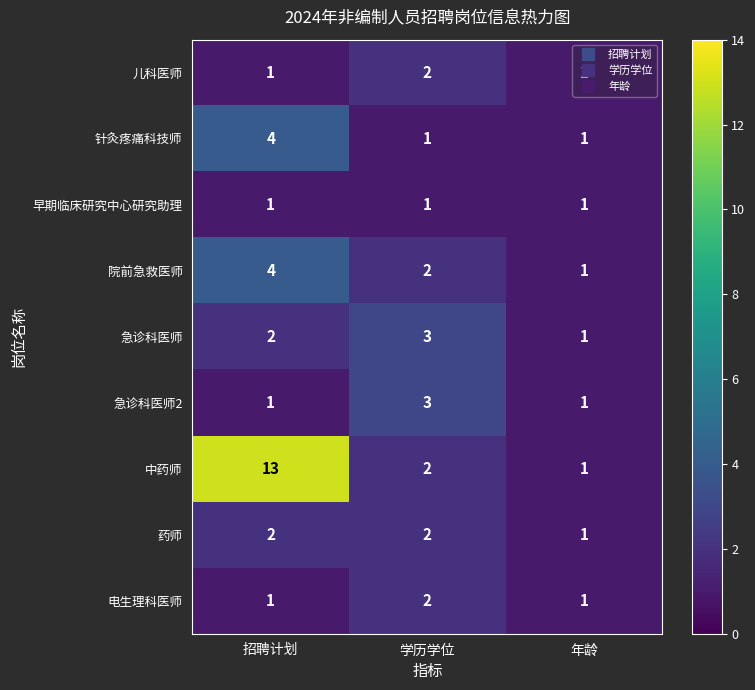

Which series changed the most between 招聘计划 and 年龄?

中药师